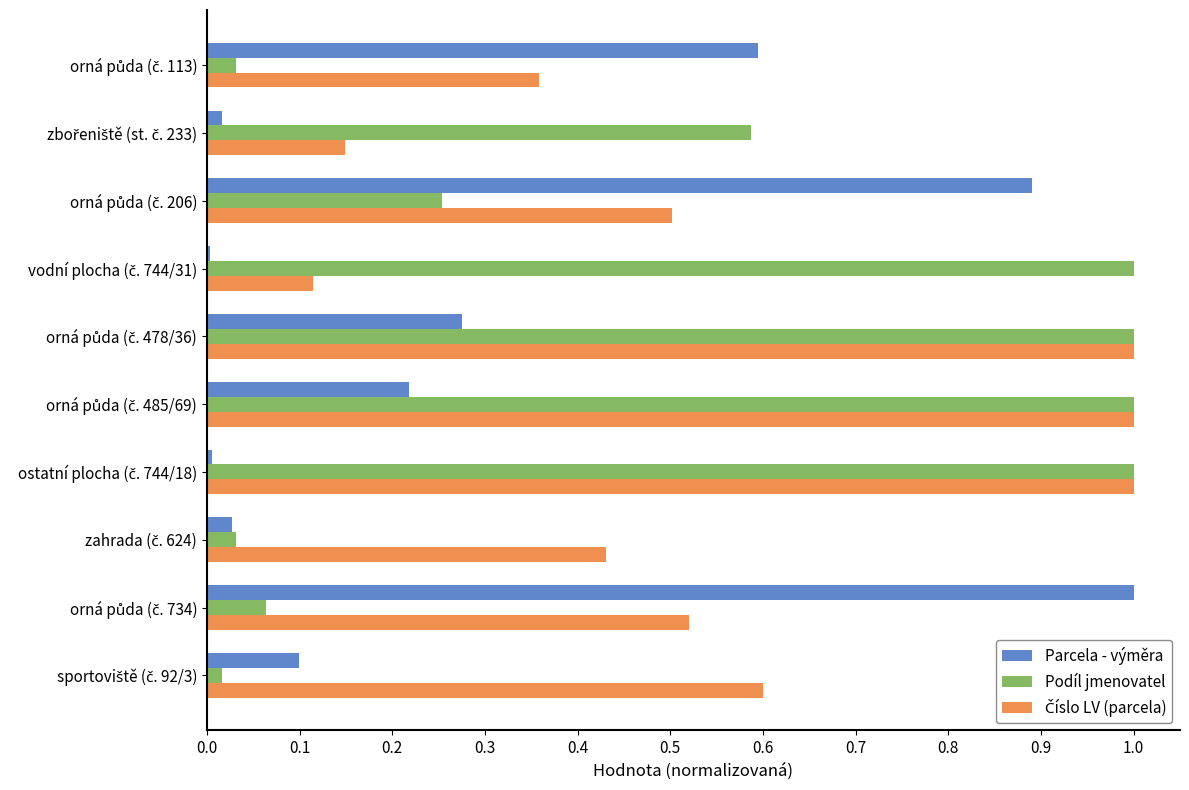

What is the maximum value shown in the chart?

1.0